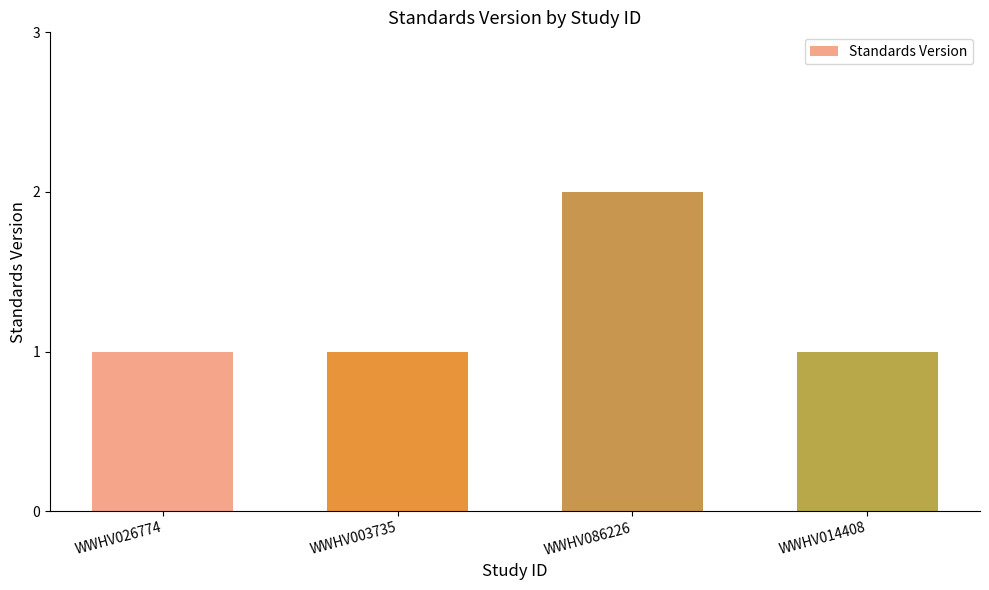

Which category has the highest value across all series?

WWHV086226